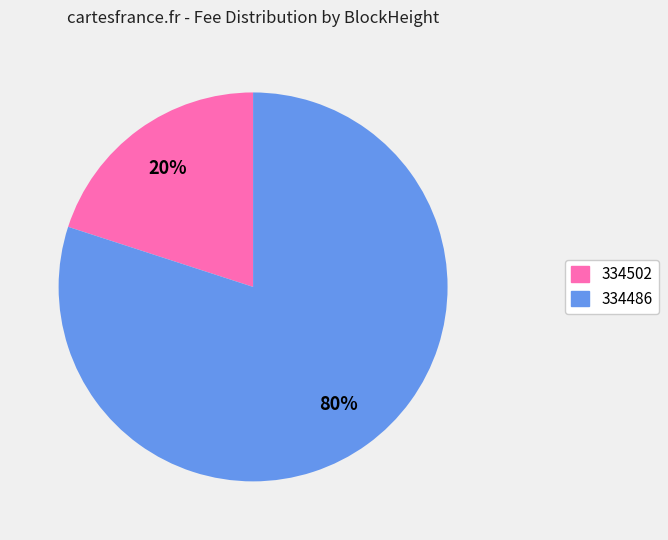

Is there any slice that represents more than half of the pie?

Yes